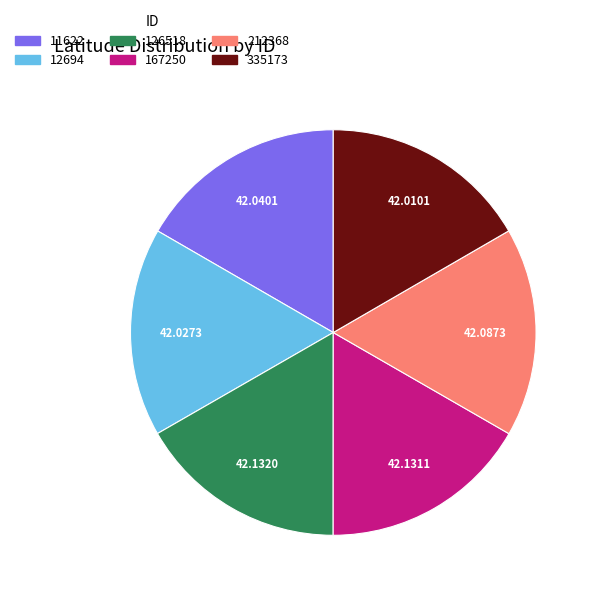

Is there a majority slice in this chart?

No